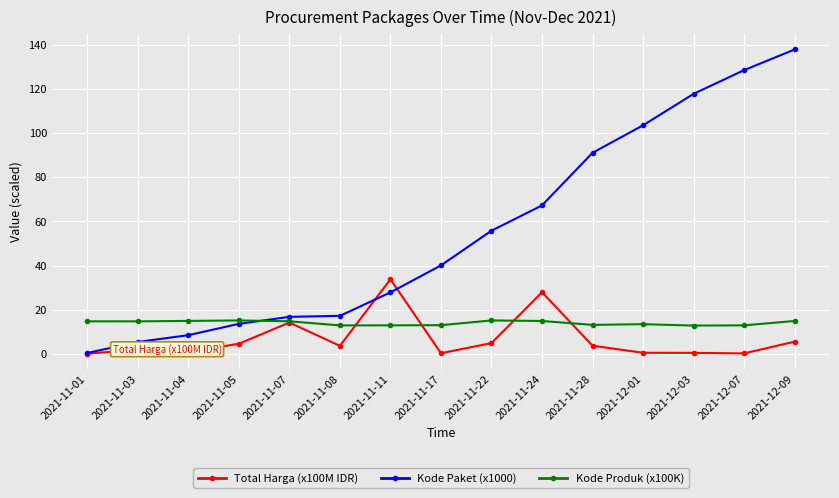

What is the difference between the Total Harga (x100M IDR) values at 2021-11-03 and 2021-11-11?

31.9